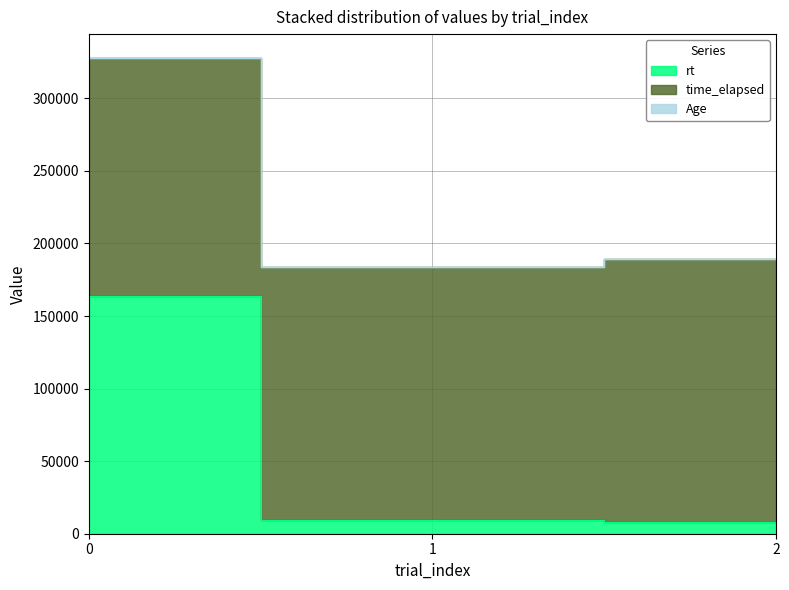

Count the number of data series in this chart.

3